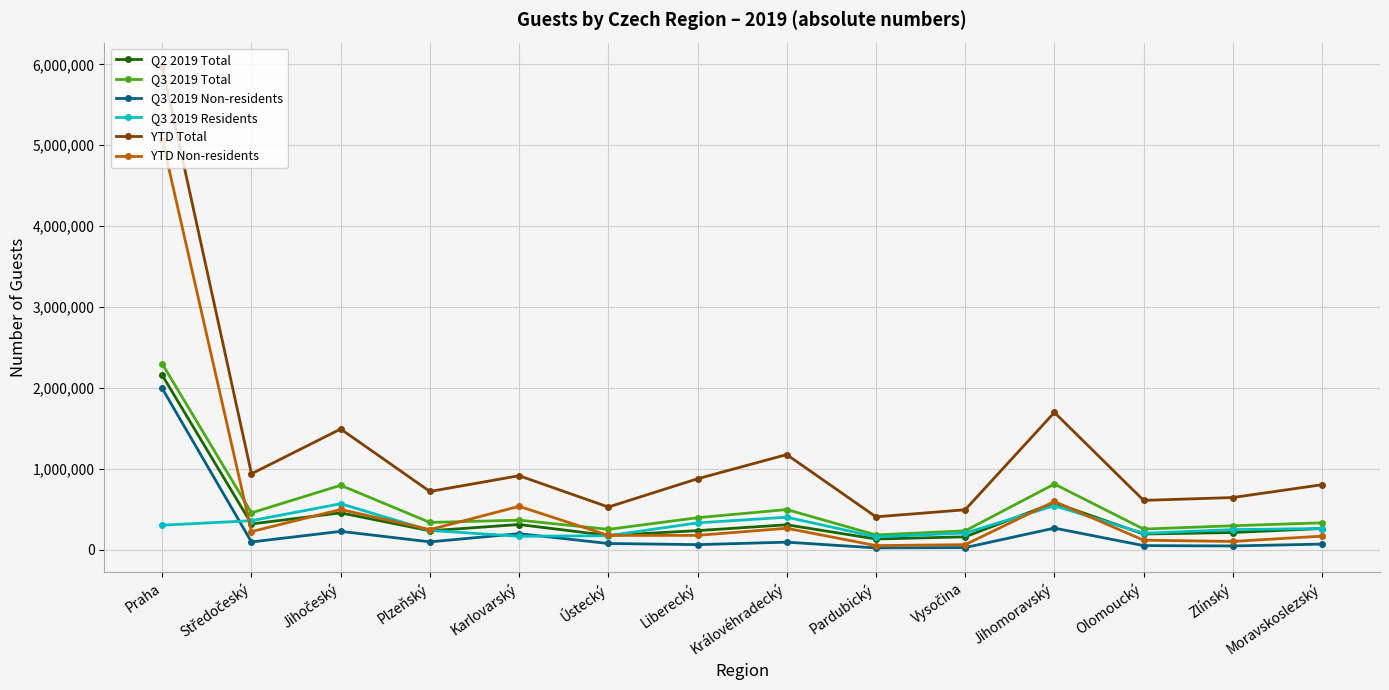

Count the number of data series in this chart.

6